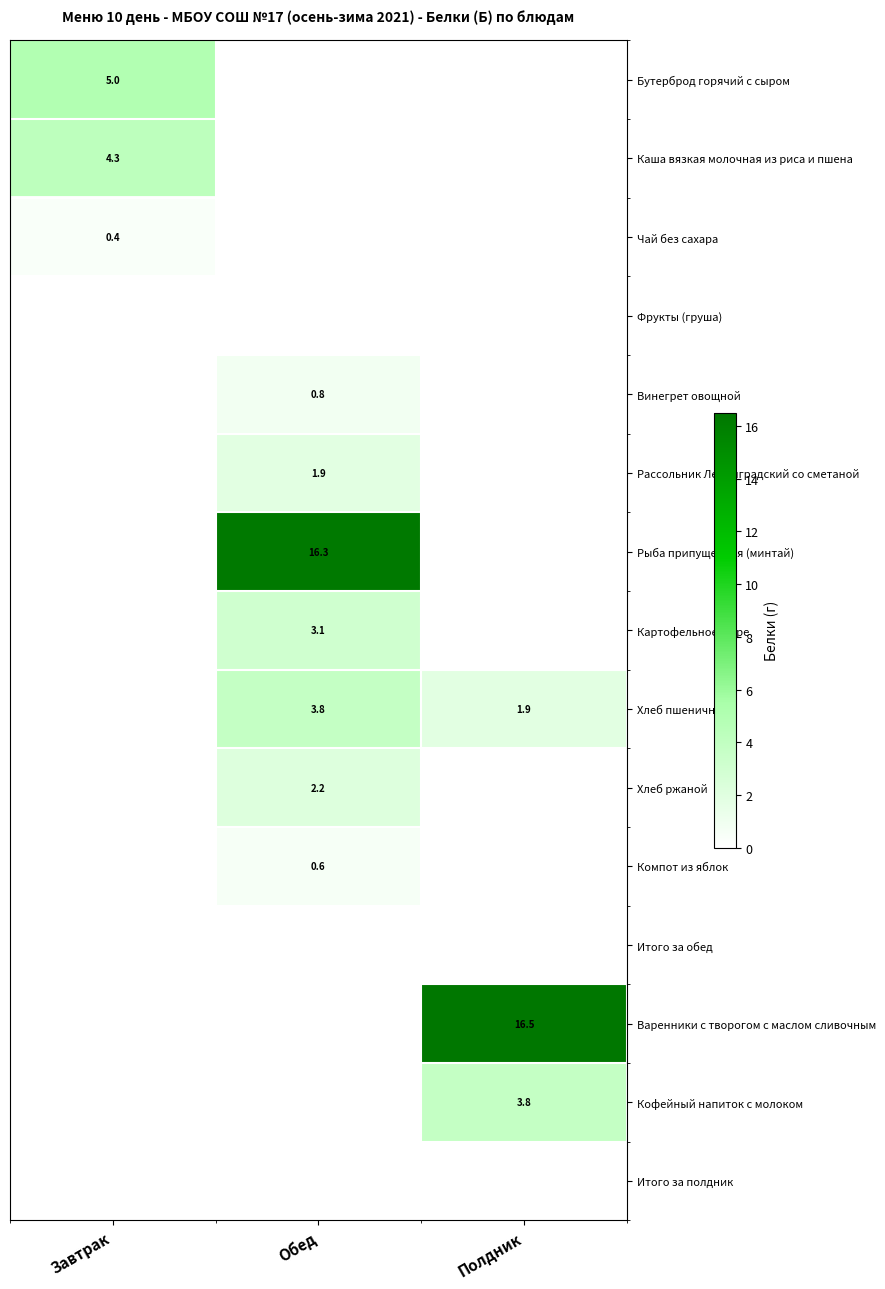

True or false: Каша вязкая молочная из риса и пшена has a value of 4.3 at Завтрак.

True